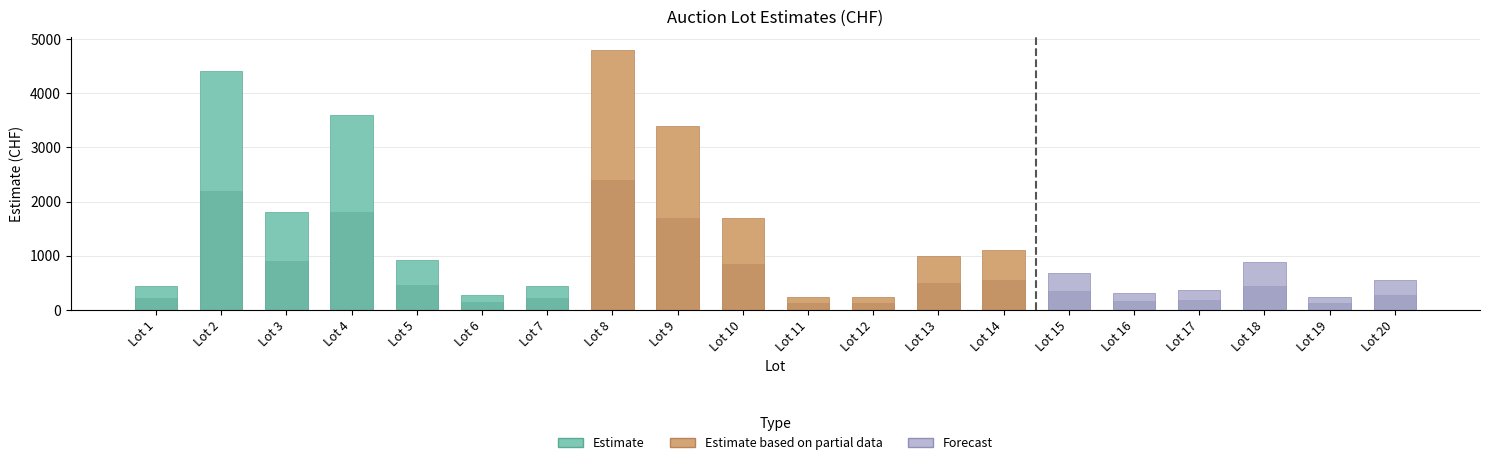

What is the value of the High Estimate bar at the 1st from the left?

440